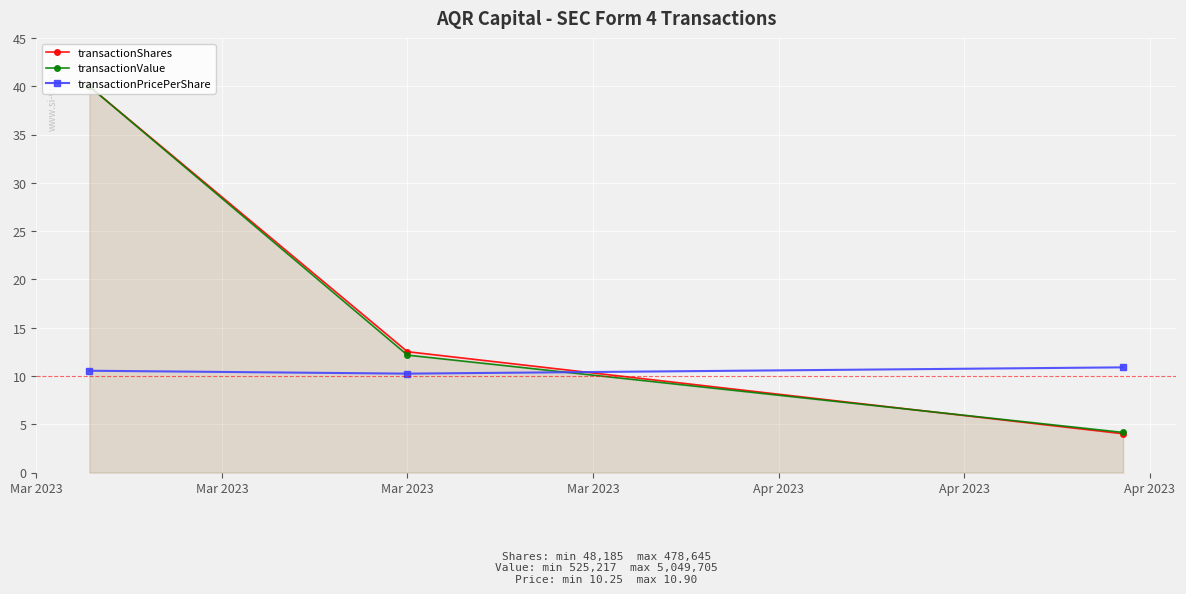

What is the highest value of the transactionValue series?

40.0